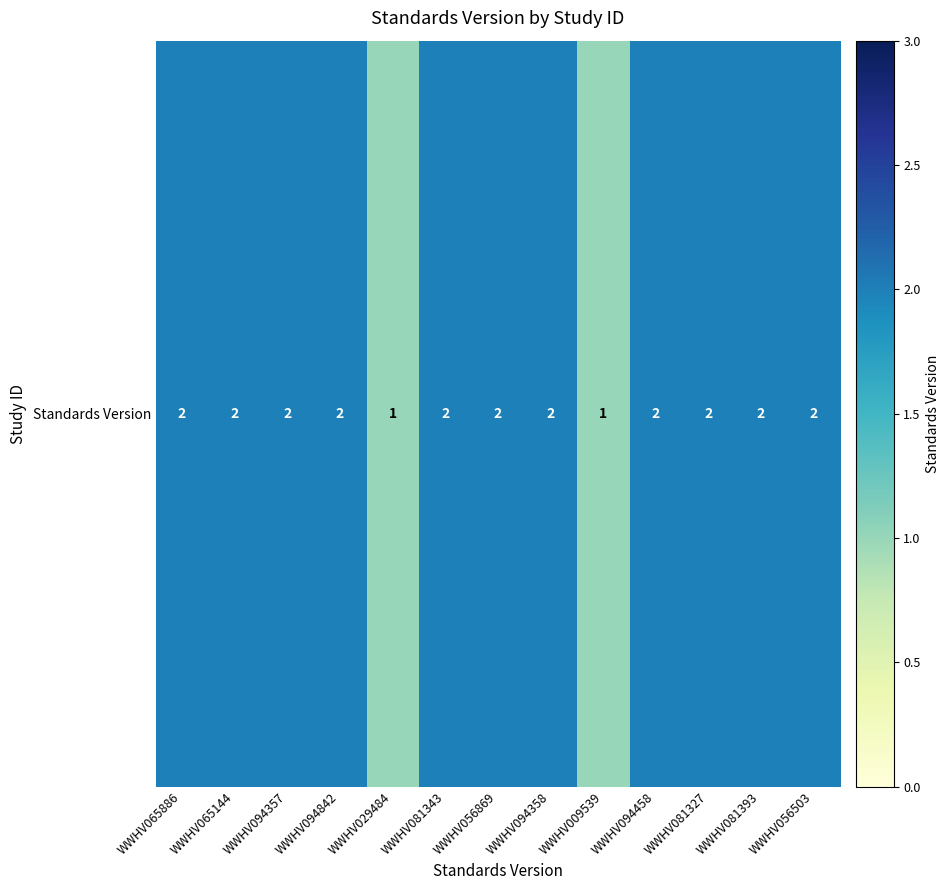

Between WWHV081327 and WWHV081343, which is larger?

WWHV081327